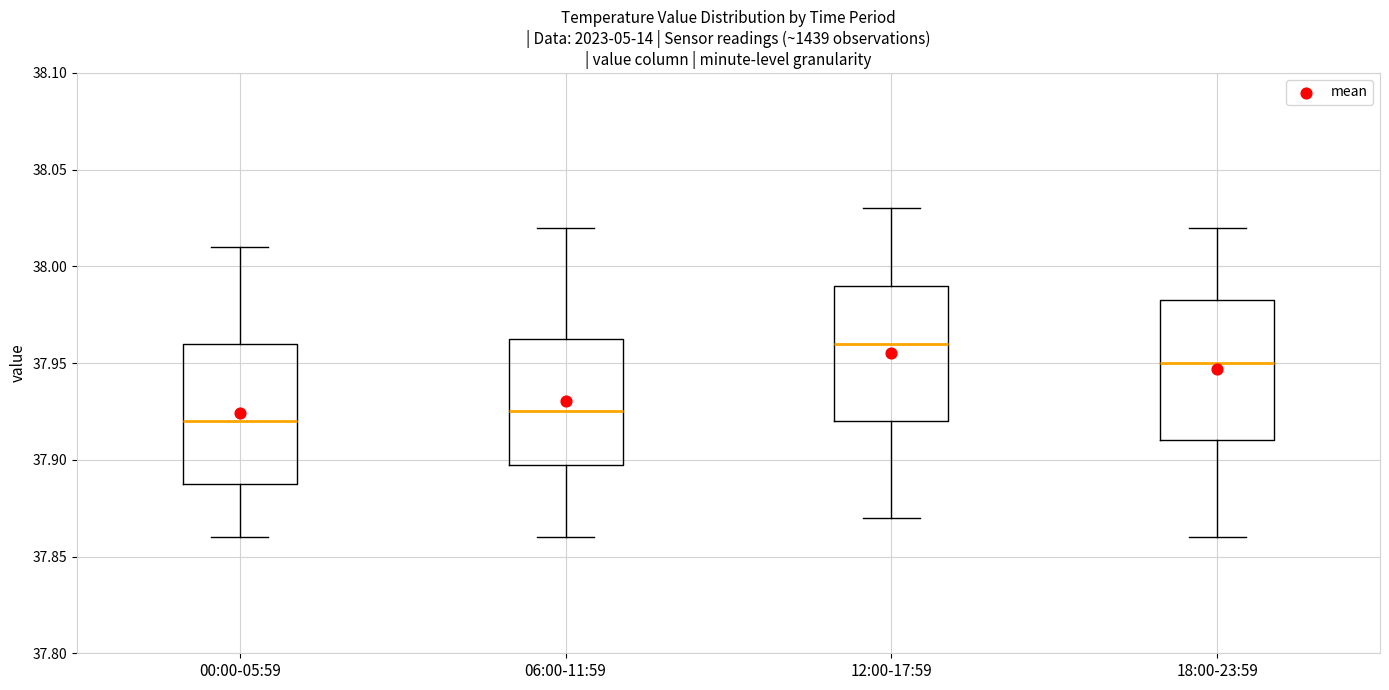

Reading left to right, read every box against the y-axis: the position of its median line, the range the box covers, and the ends of its whiskers. The values are not printed on the chart, so give them approximately, as read against the axis.

00:00-05:59: median 37.920, box 37.890 to 37.960, whiskers 37.860 to 38.010
06:00-11:59: median 37.925, box 37.900 to 37.965, whiskers 37.860 to 38.020
12:00-17:59: median 37.960, box 37.920 to 37.990, whiskers 37.870 to 38.030
18:00-23:59: median 37.950, box 37.910 to 37.985, whiskers 37.860 to 38.020